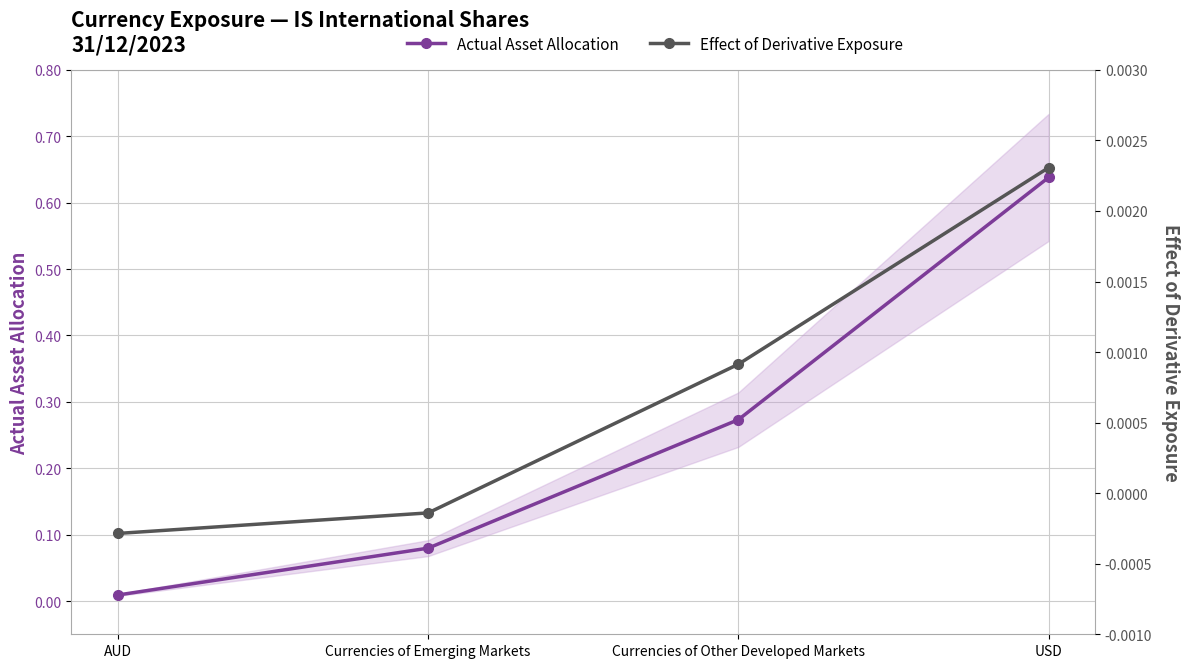

At which category is the sum across all series the highest?

USD